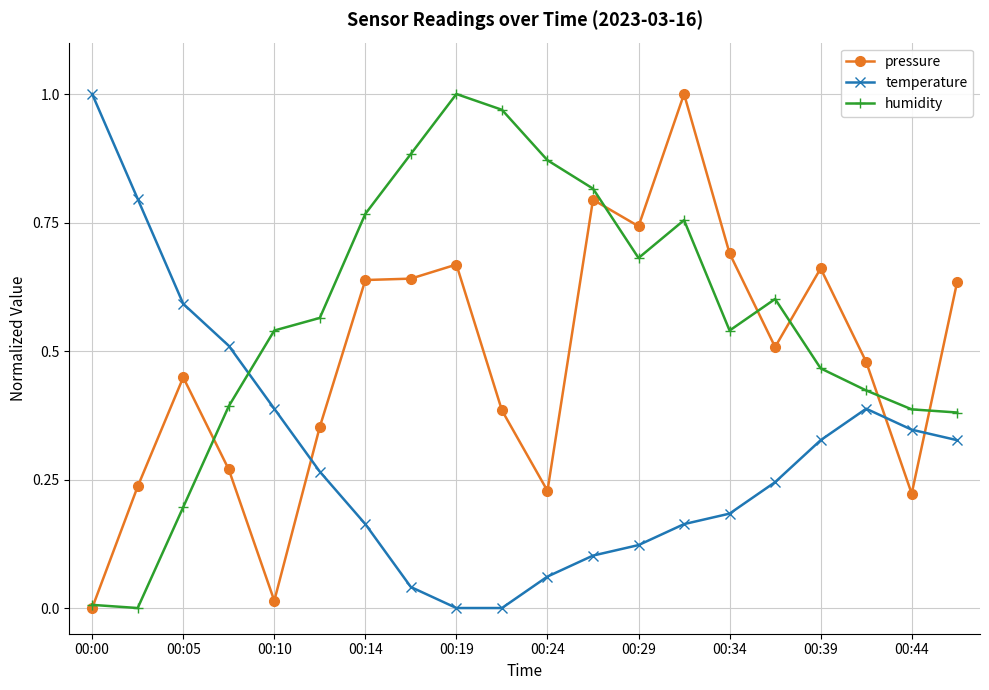

Is this an area chart (filled region under the line)?

No